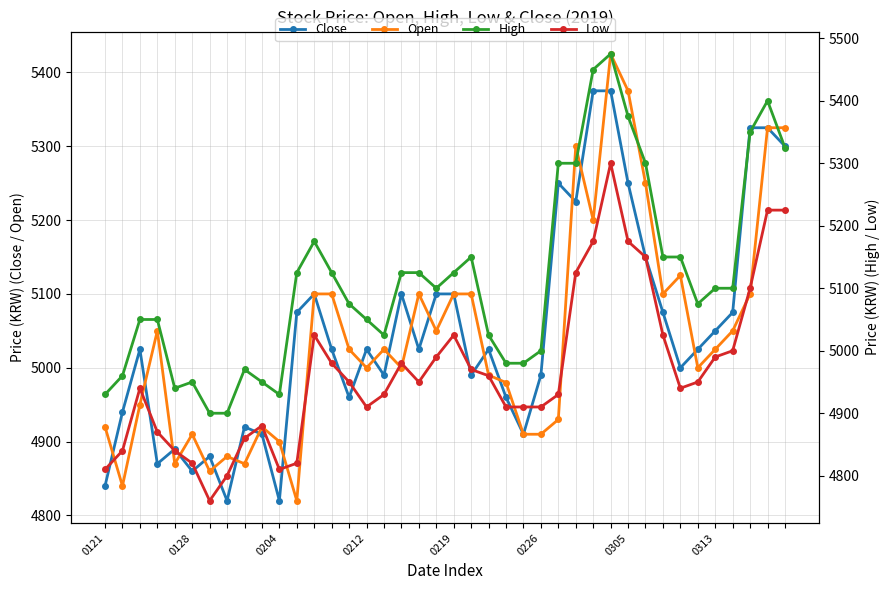

Read the High value at 18.

5125